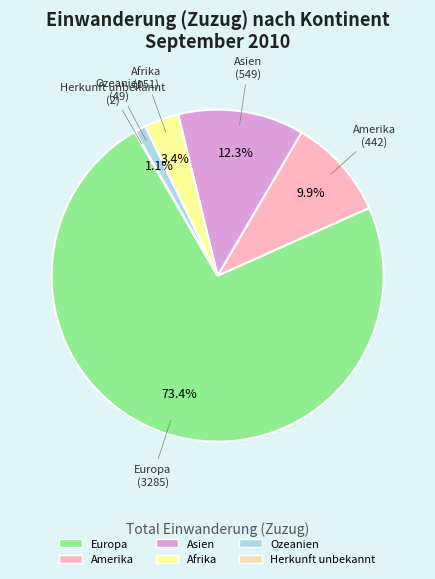

To the nearest percent, what portion does Afrika represent?

3%